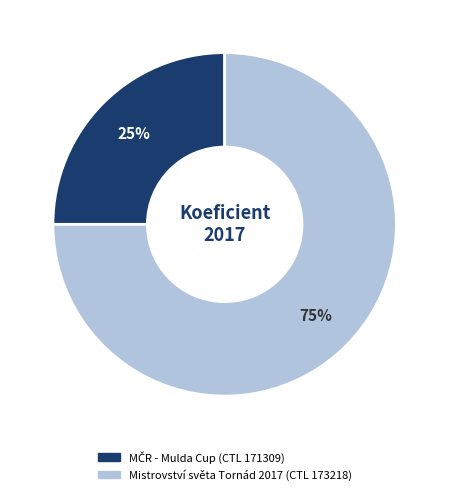

To the nearest percent, what is the average slice percentage?

50%